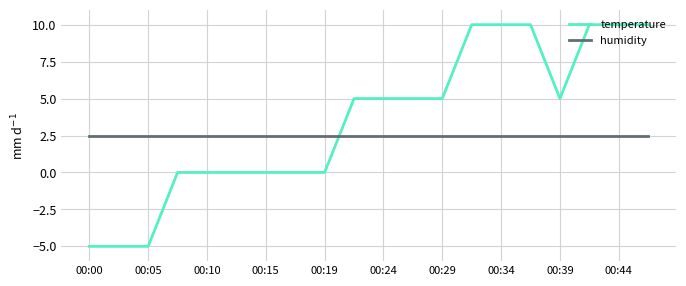

What is the minimum value for temperature?

-5.0